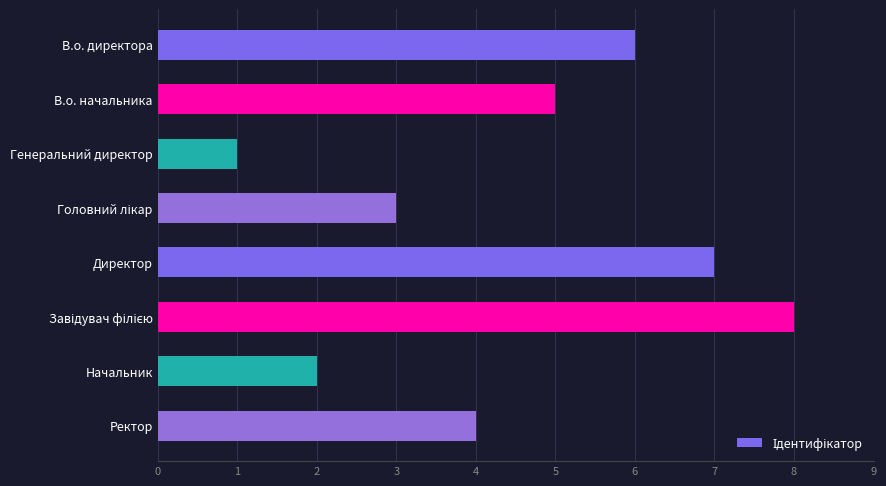

Is it true that the value at Начальник is 3?

False